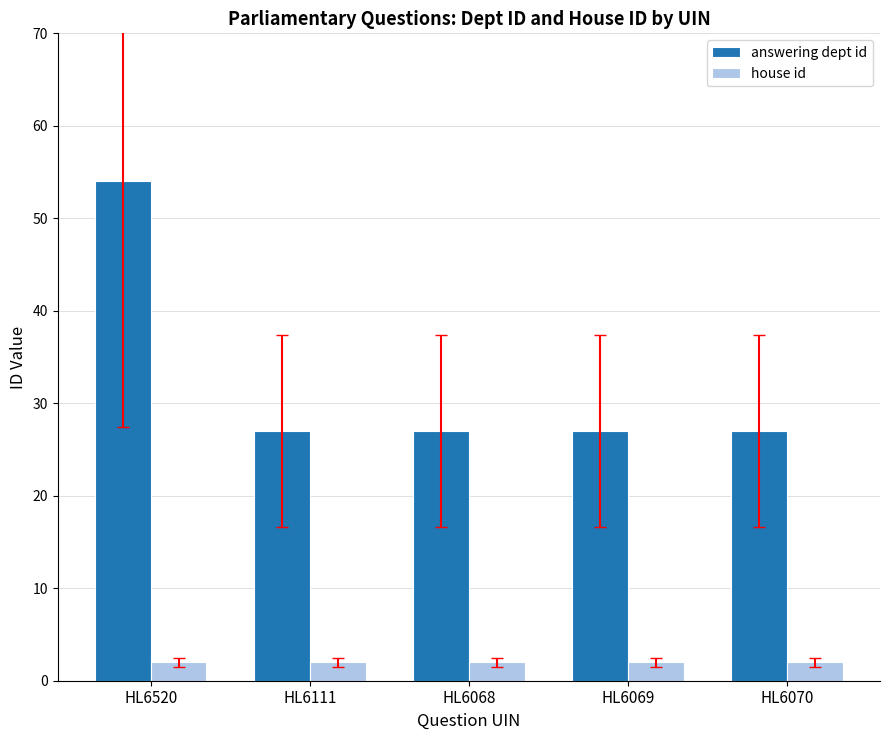

What are all the series names shown in the legend?

answering dept id, house id